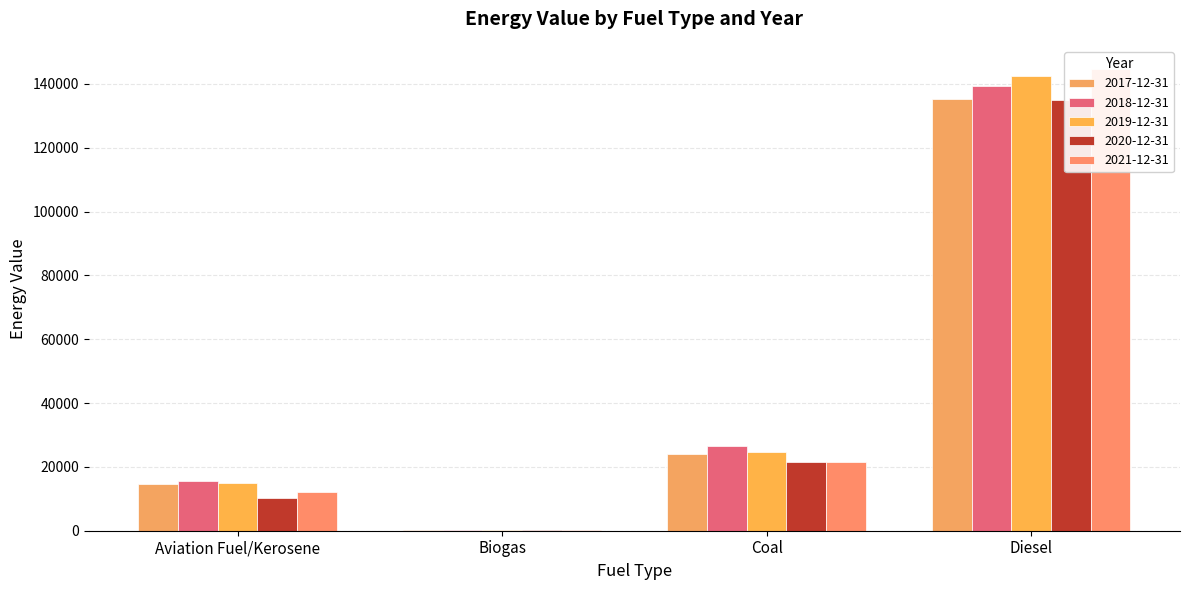

Which has a higher value, Diesel or Coal?

Diesel